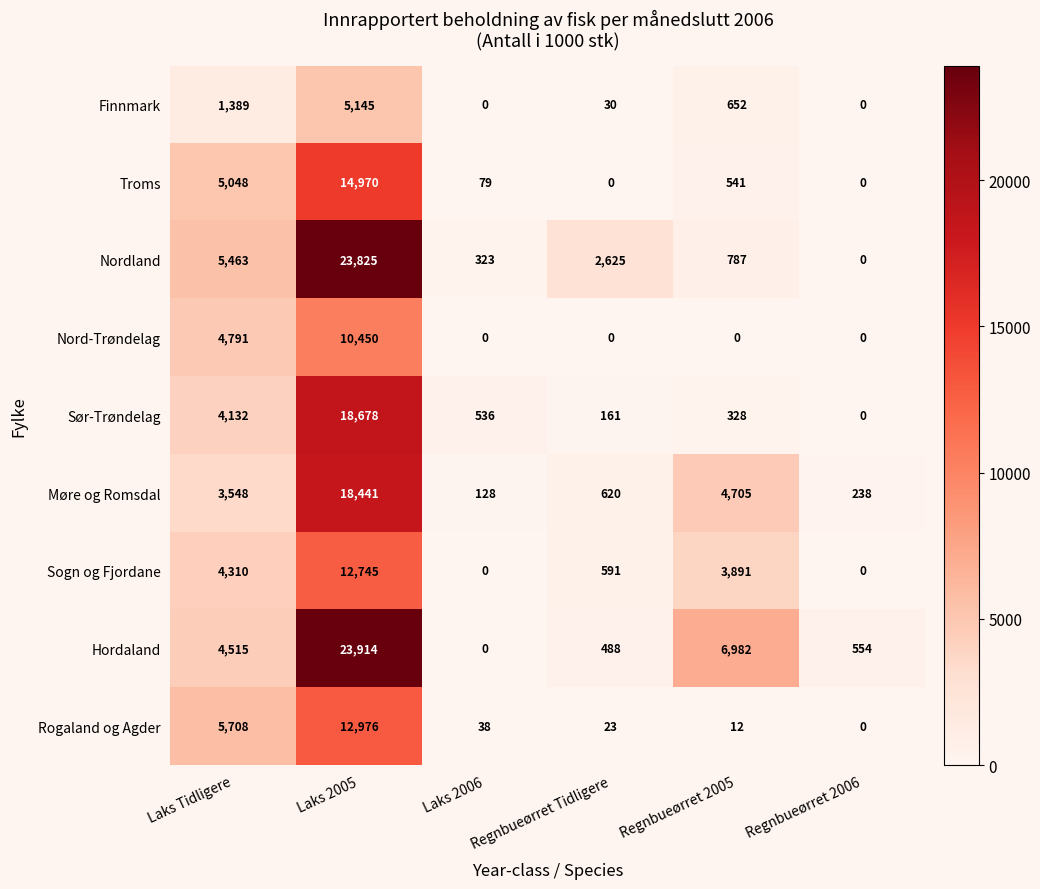

List the series in order of their peak value, highest first.

Hordaland, Nordland, Sør-Trøndelag, Møre og Romsdal, Troms, Rogaland og Agder, Sogn og Fjordane, Nord-Trøndelag, Finnmark